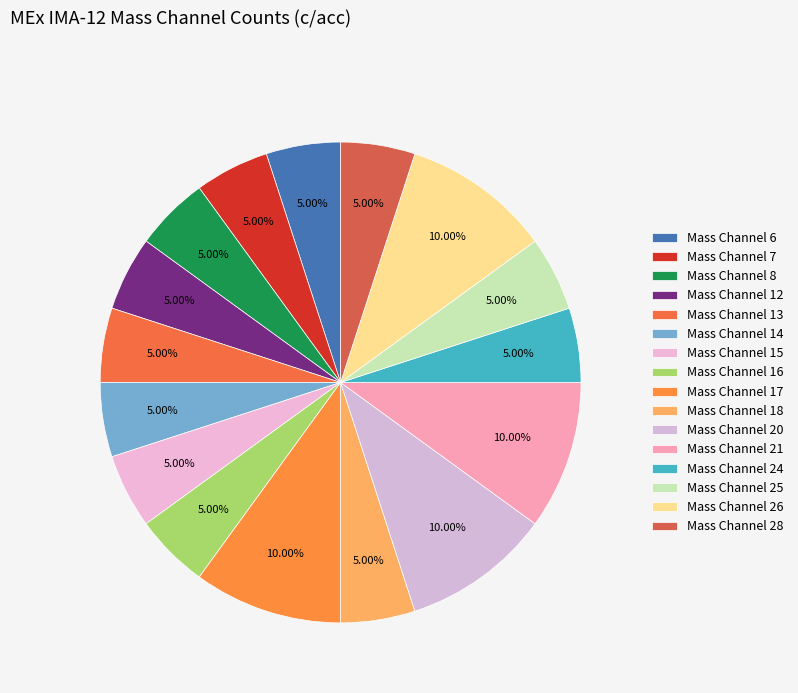

How many segments does this pie chart have?

16